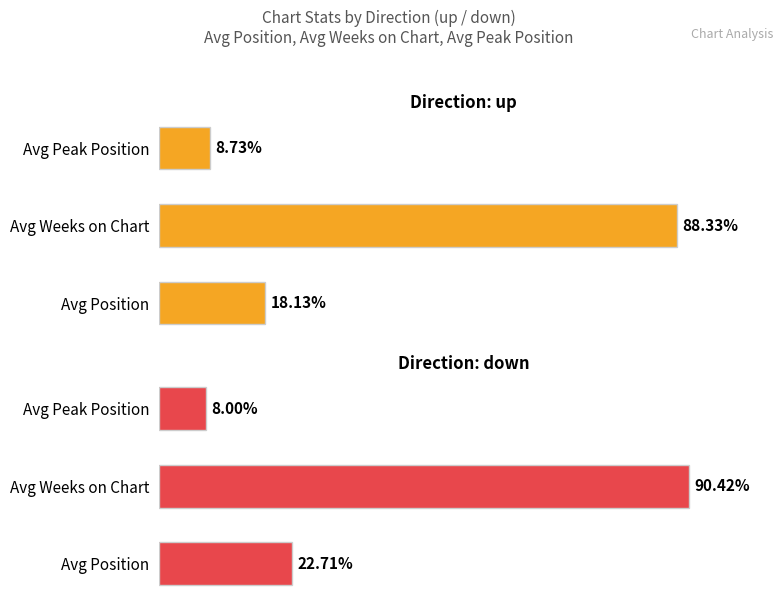

What is the value of the up bar at the 2nd from the left?

88.3